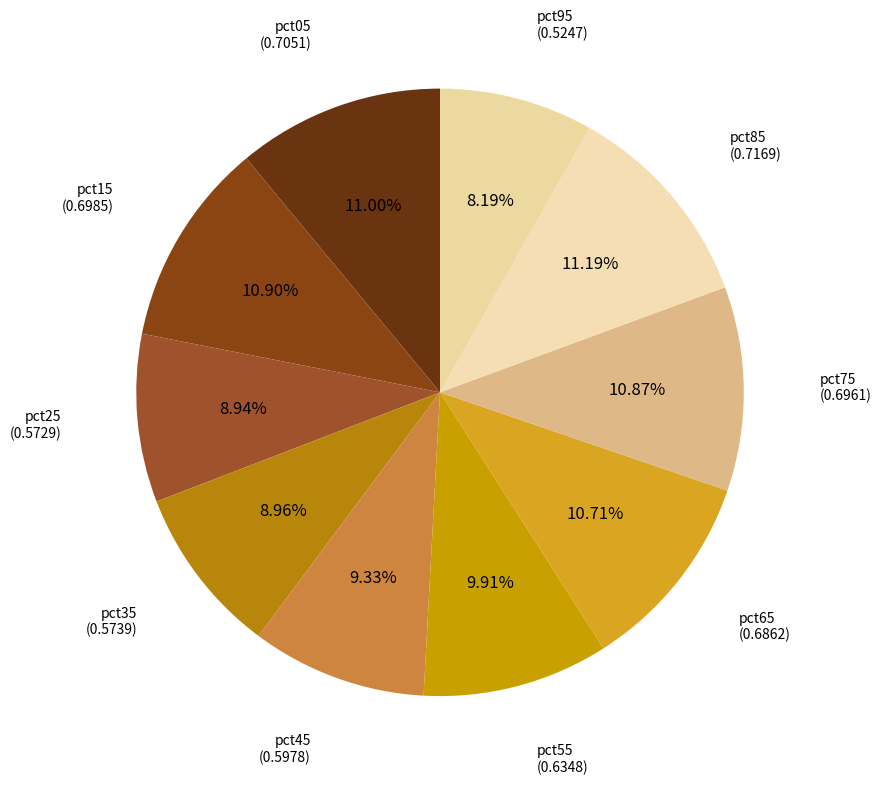

Rank the categories by value from highest to lowest.

pct85, pct05, pct15, pct75, pct65, pct55, pct45, pct35, pct25, pct95